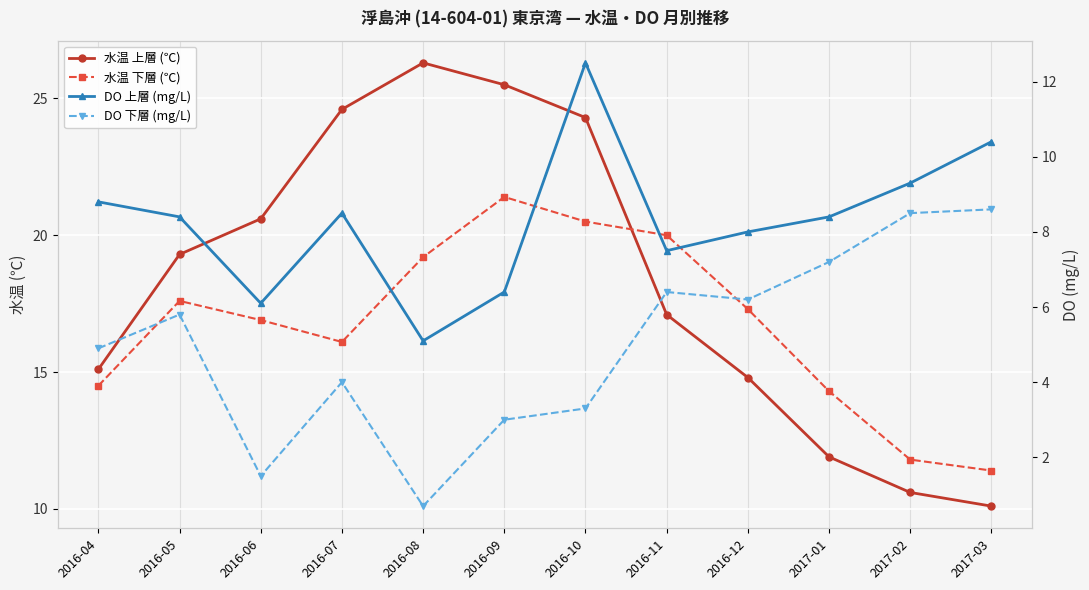

What position from the left is 2017-01?

10